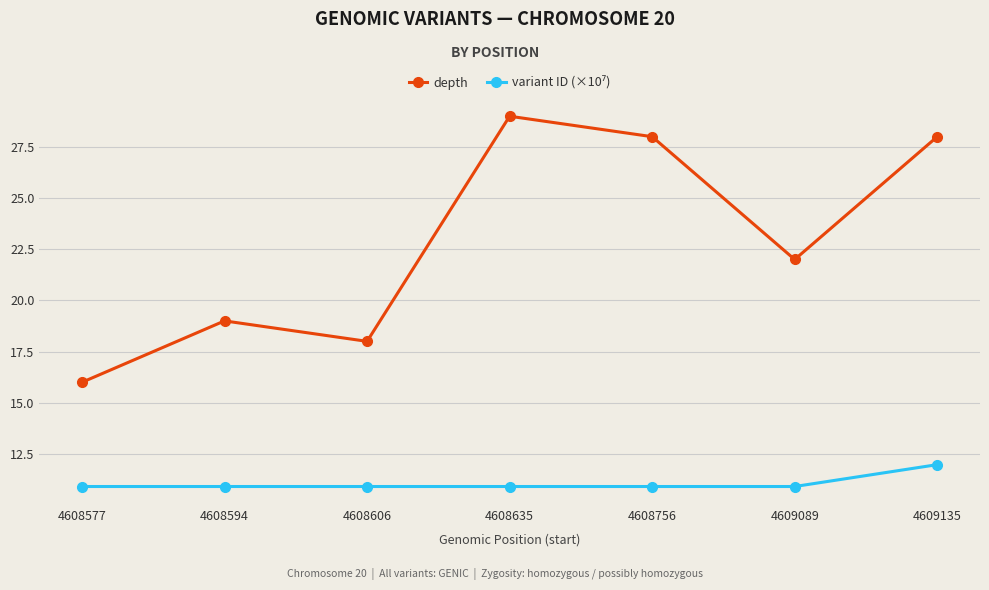

Which series has the largest total across all categories?

depth